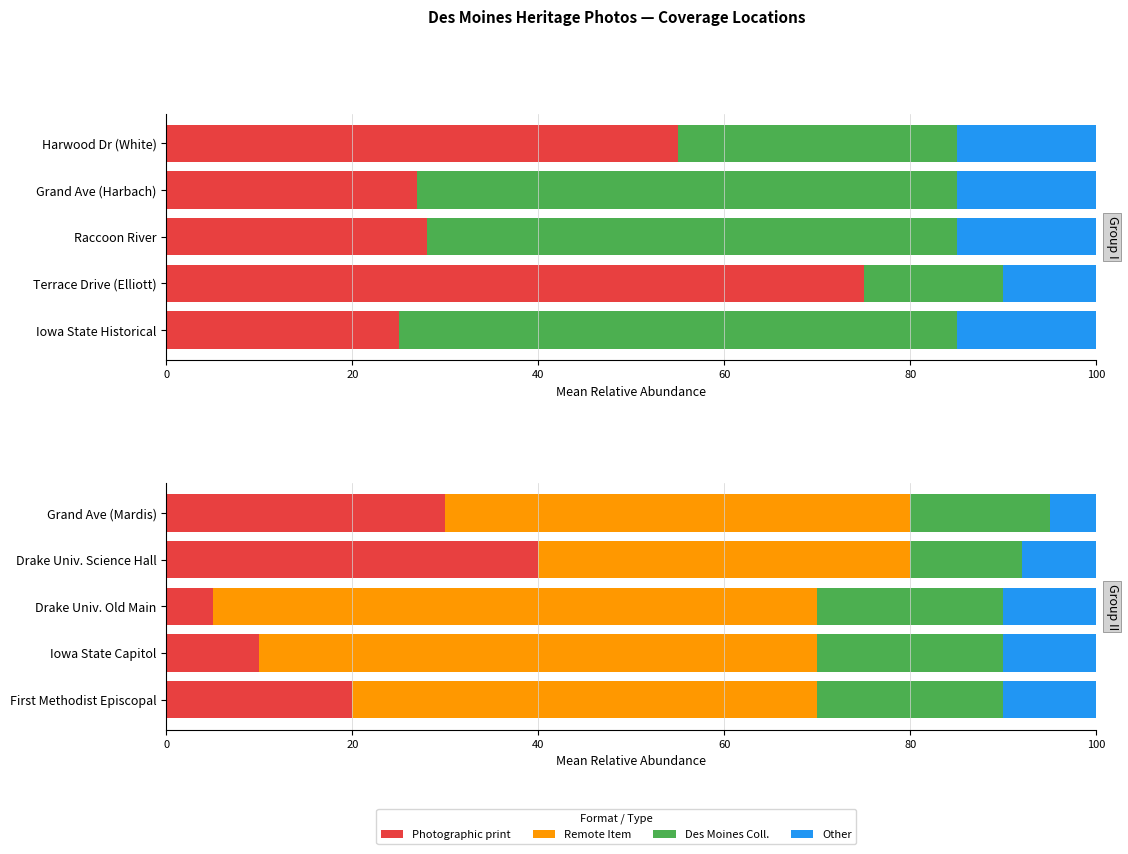

What is the difference between the highest and lowest values at Grand Ave (Mardis)?

45